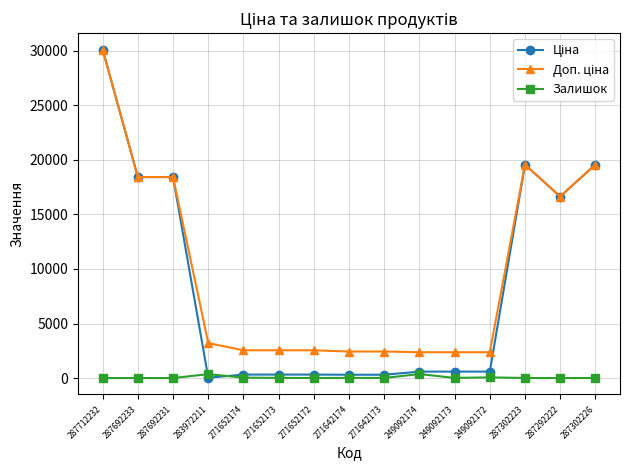

How many categories are shown in the chart?

15